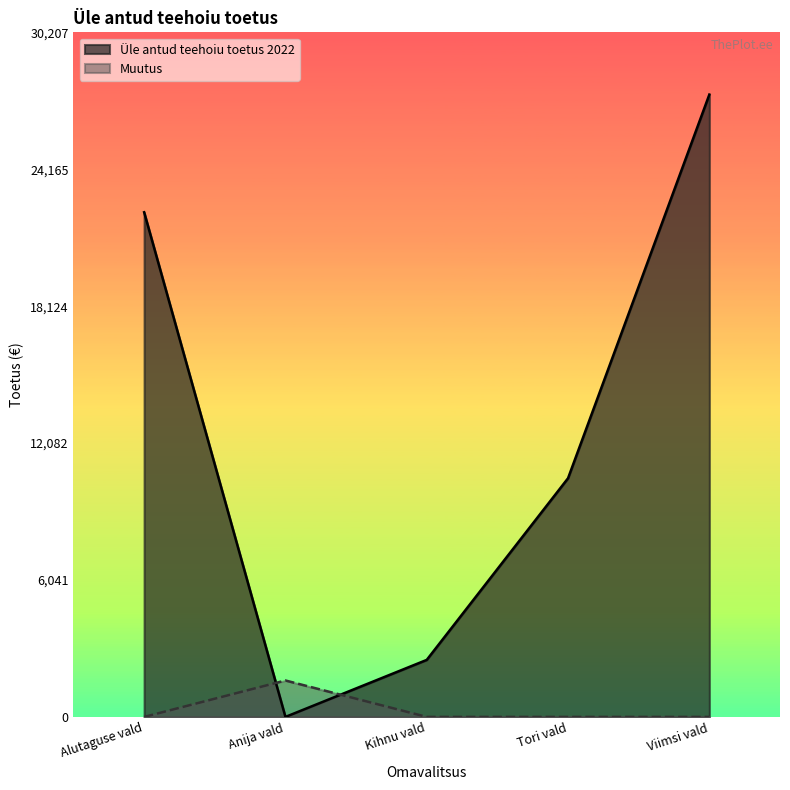

Which series has the widest spread of values?

Üle antud teehoiu toetus 2022